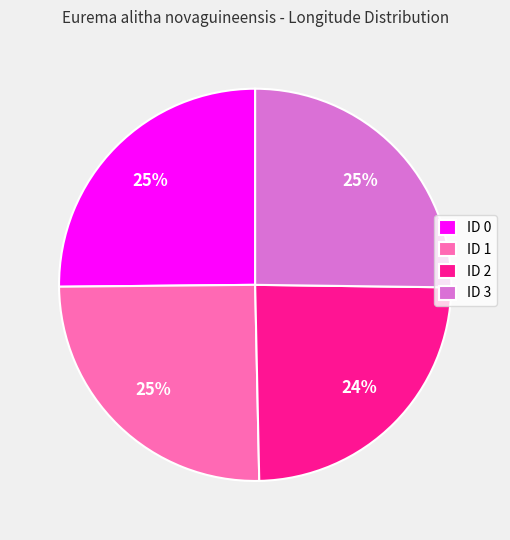

To the nearest percent, what is the average slice percentage?

25%